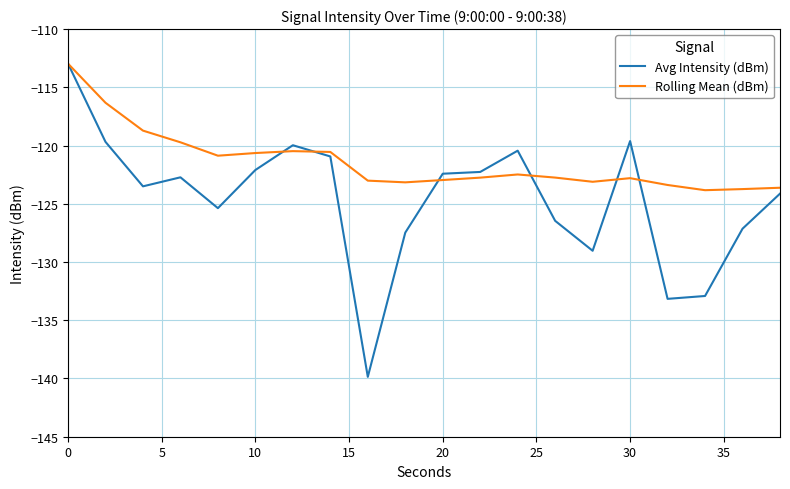

Which series has the widest spread of values?

Avg Intensity (dBm)